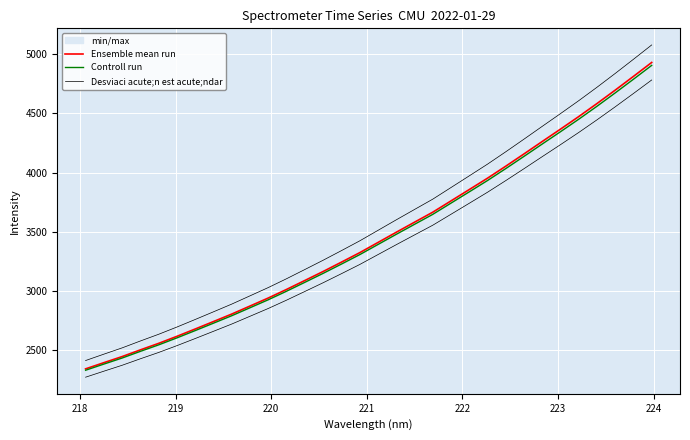

True or false: Desviaci acute;n est acute;ndar and Ensemble mean run cross at least once.

False